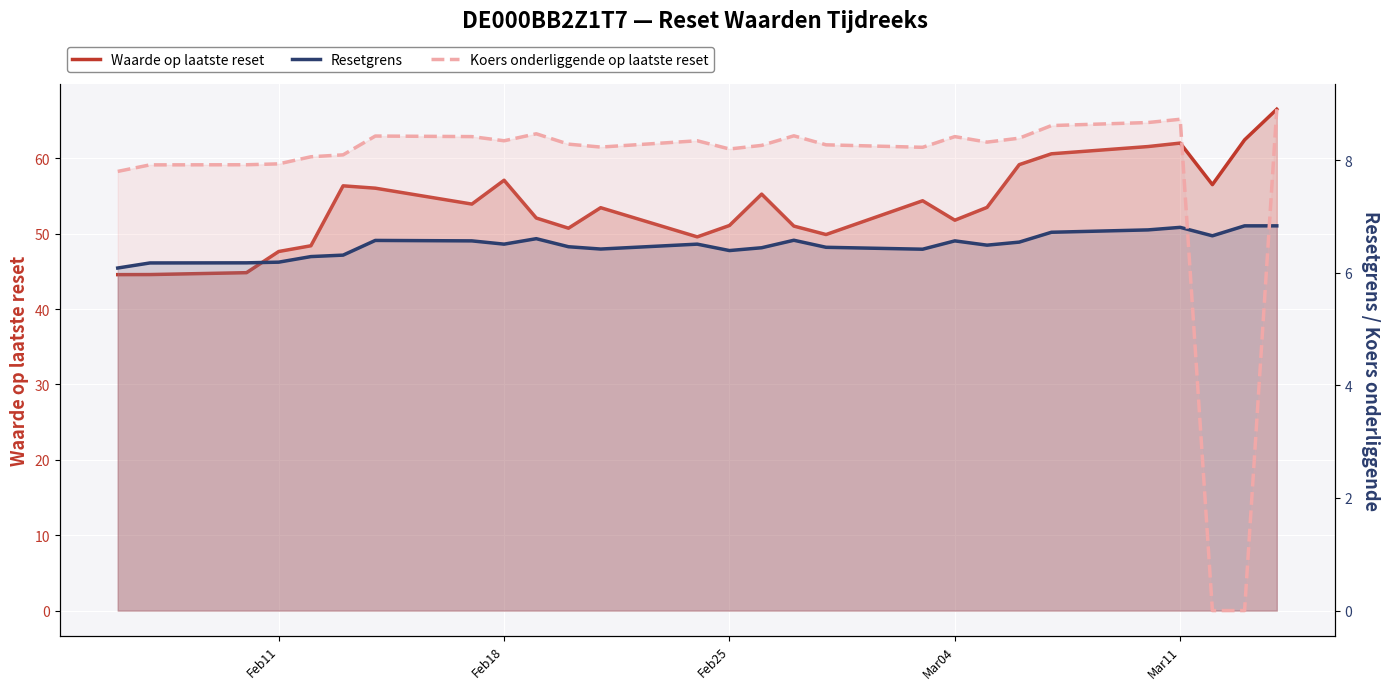

Count the number of categories in the chart.

27